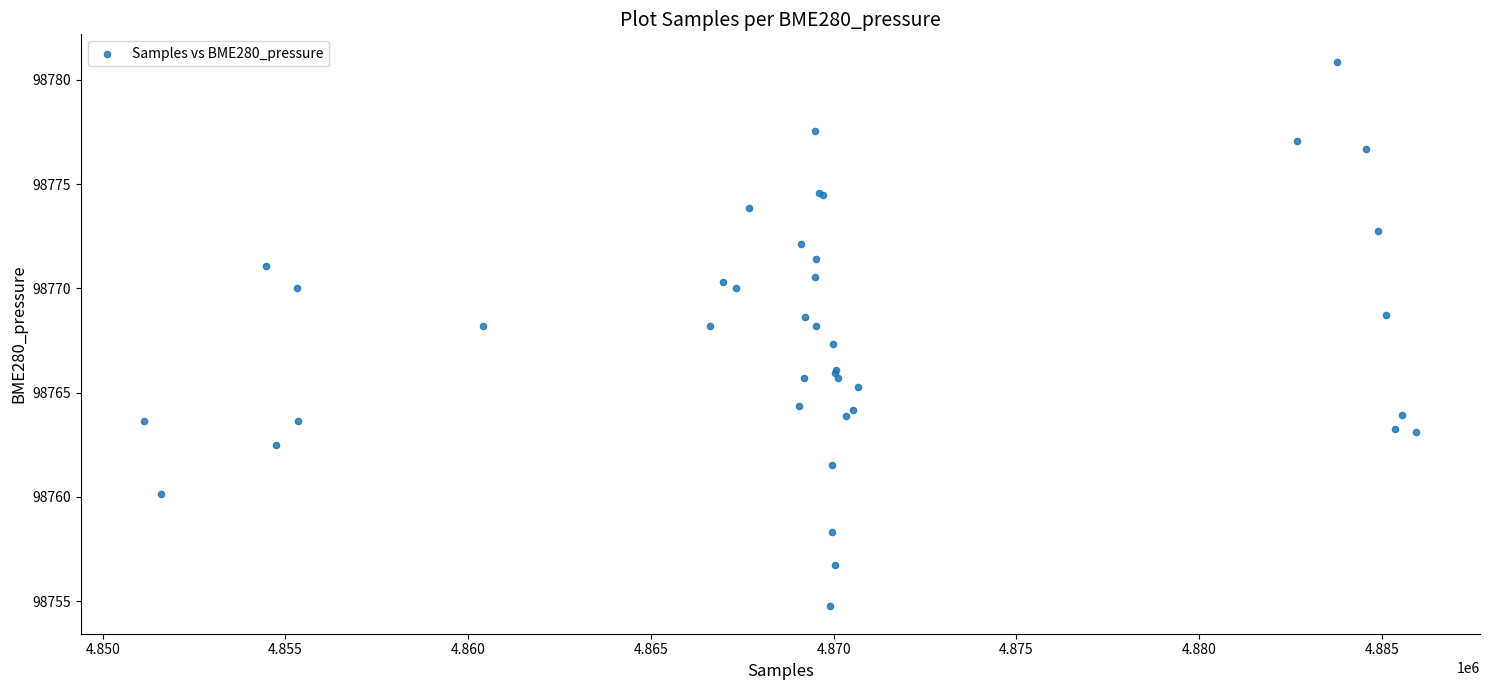

What Y value in the scatter plot is closest to 98767?

98767.3